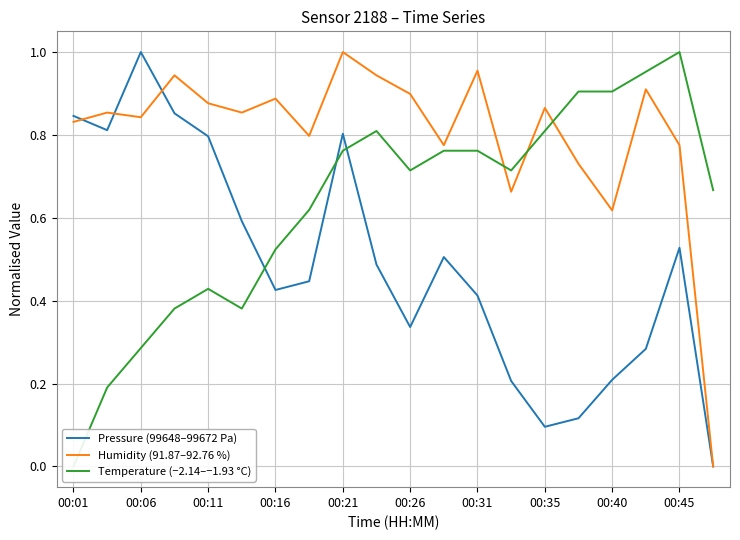

Is it true that Humidity (91.87–92.76 %) equals 1.2 at 00:01?

False